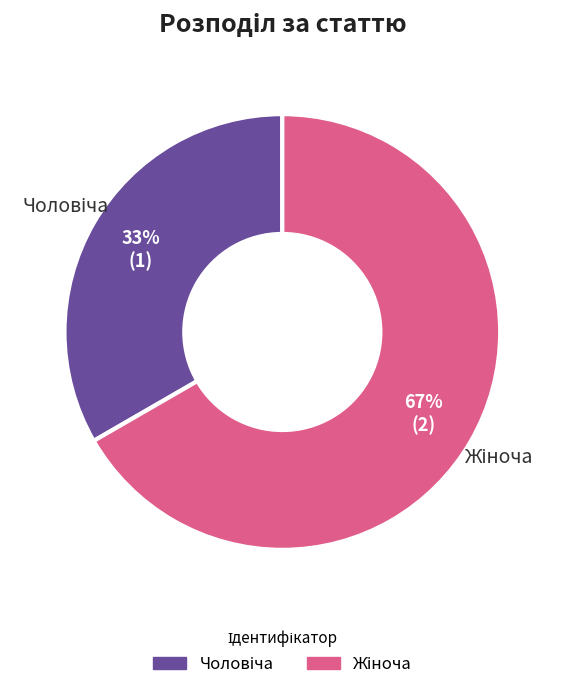

How many slices are in this pie chart?

2